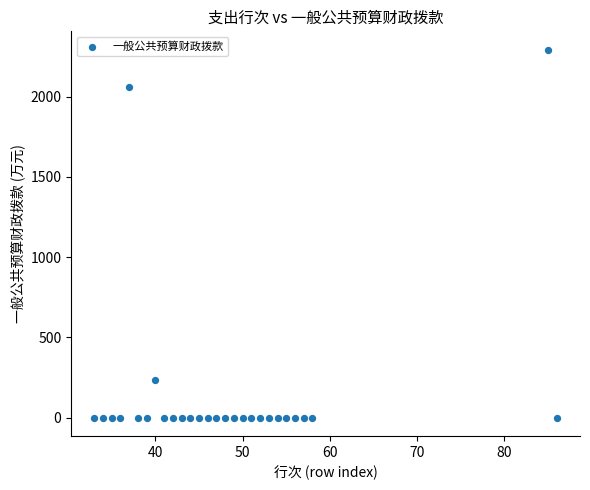

What is the range of Y values (max minus min)?

2291.4